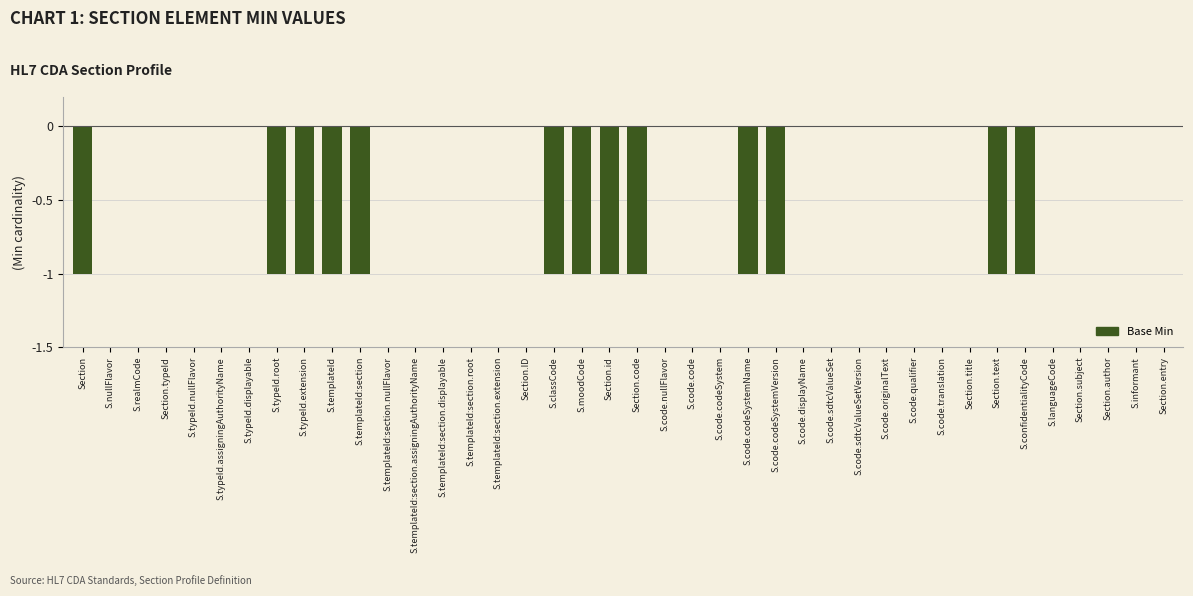

Are the bars grouped side by side (vs. stacked)?

No